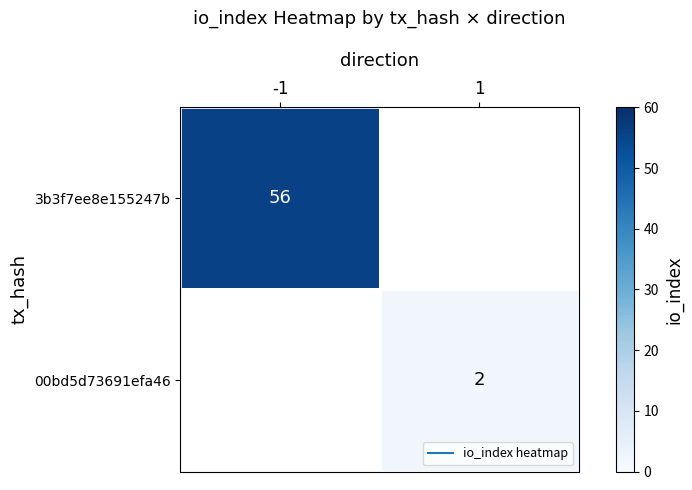

Read the 3b3f7ee8e155247b value at -1.

56.0